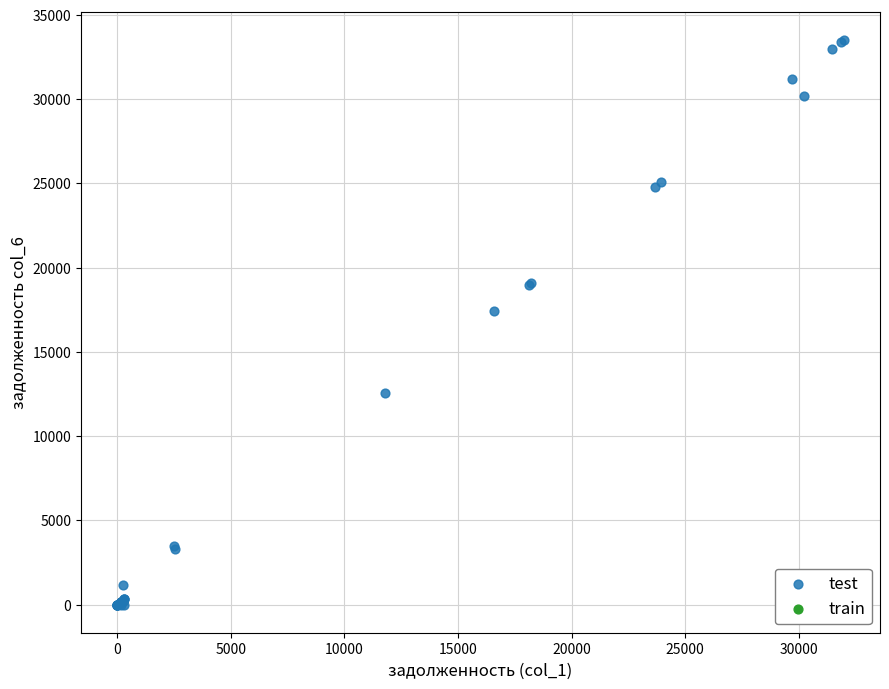

What Y value in the scatter plot is closest to 16751?

17425.8